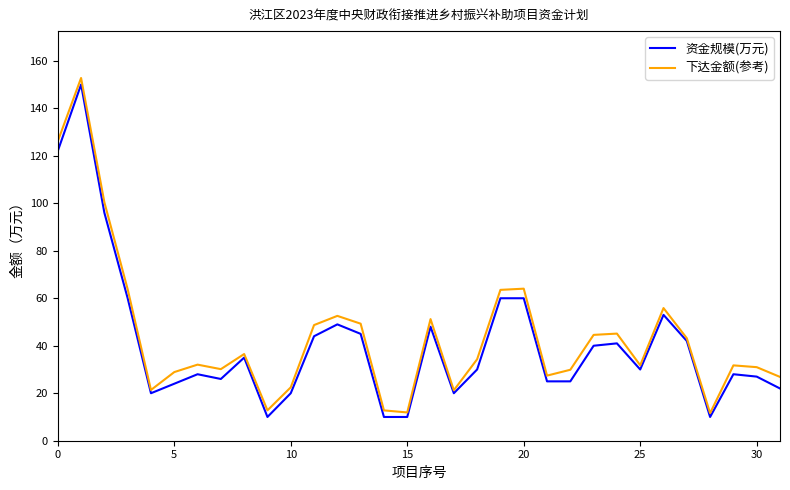

What is the highest value of the 下达金额(参考) series?

152.8